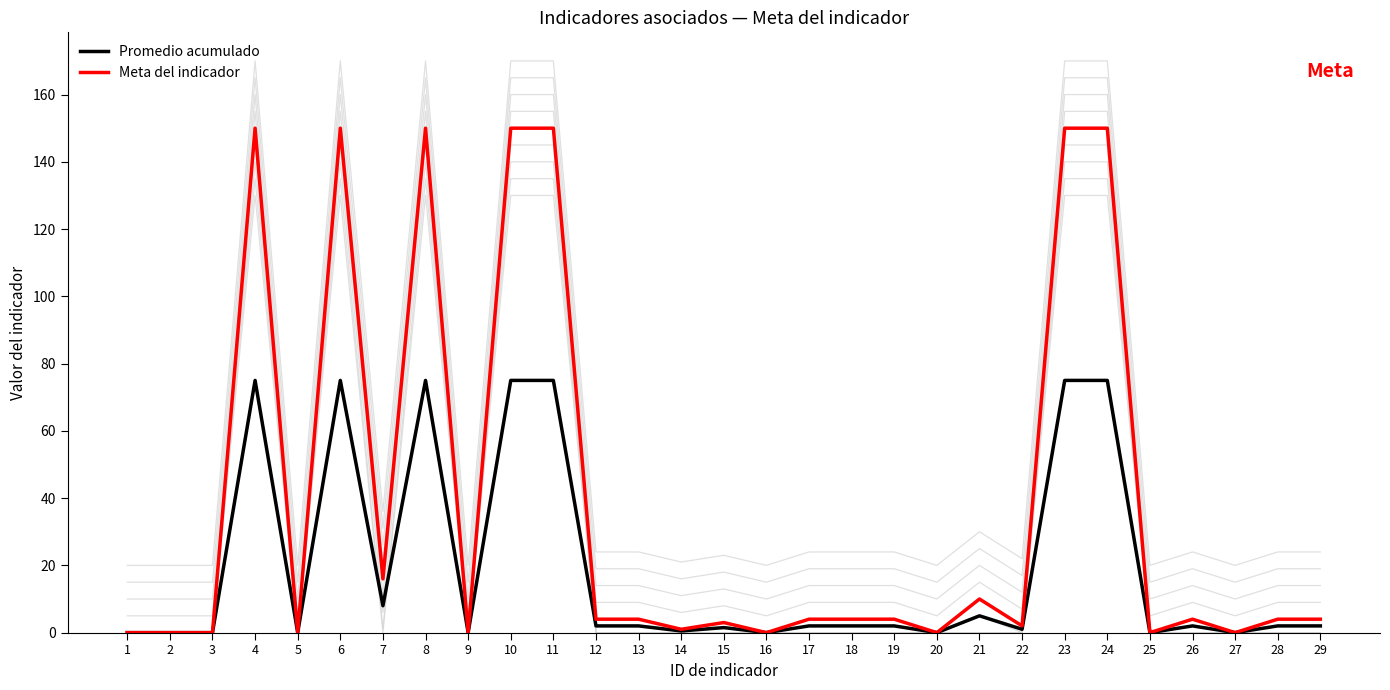

Which series changed the most between 12 and 28?

Promedio acumulado